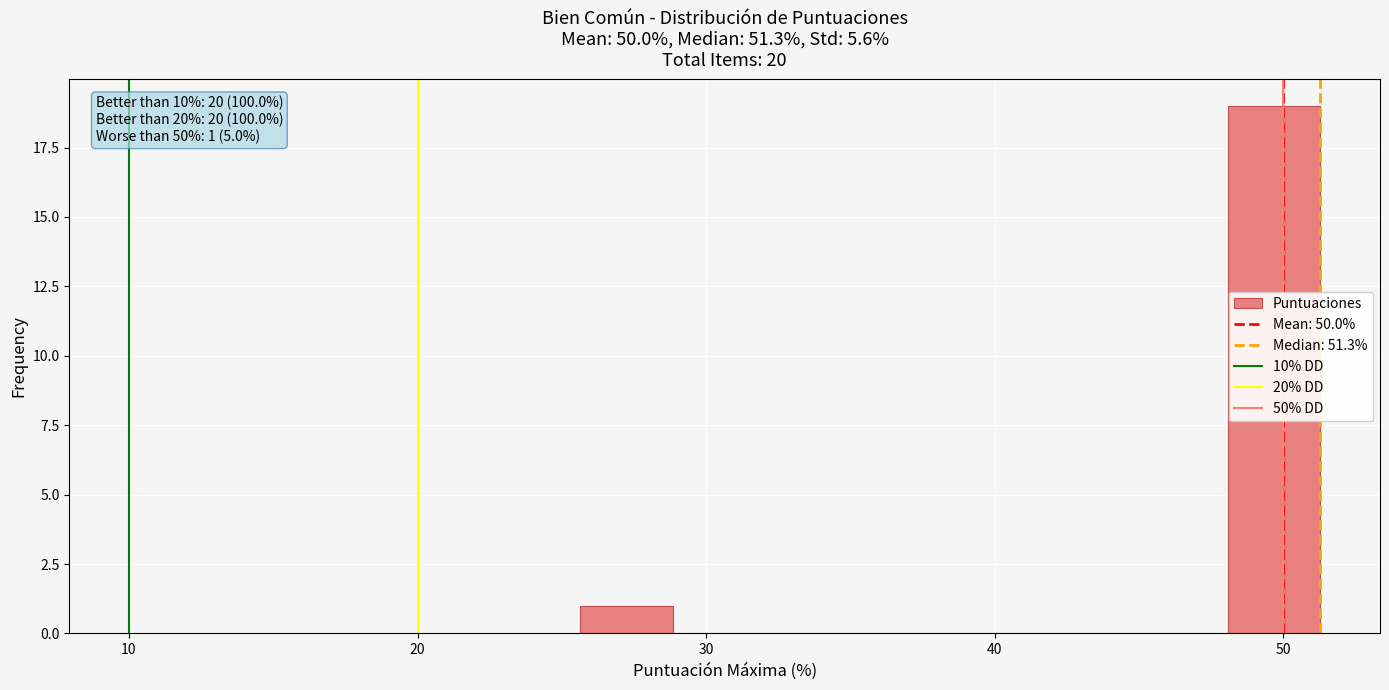

Read against the x-axis, roughly where is the centre of the tallest bar?

50